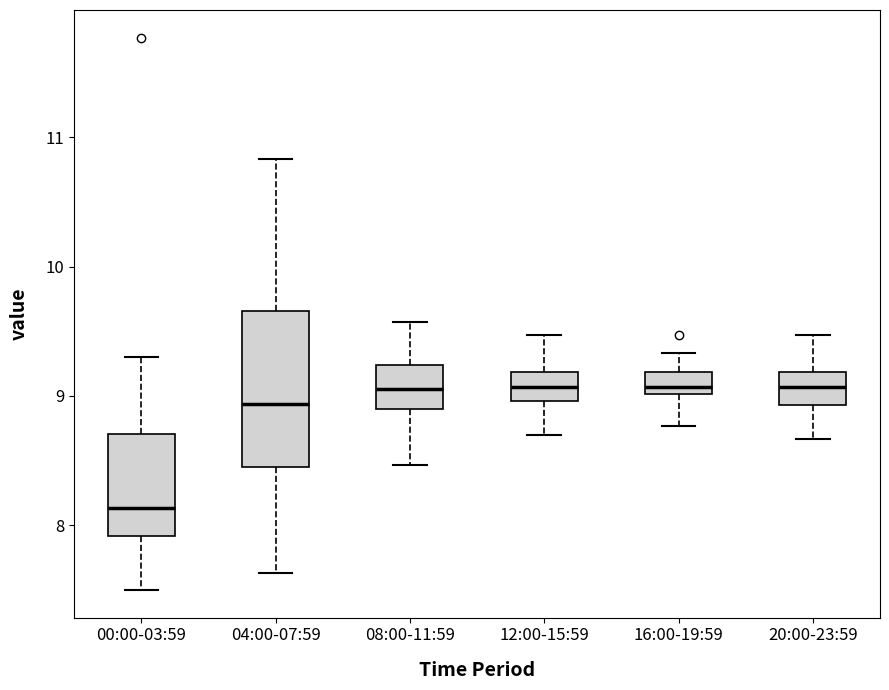

Where is the lower edge of the box for 08:00-11:59 on the y-axis? The values are not printed on the chart, so give them approximately, as read against the axis.

8.9